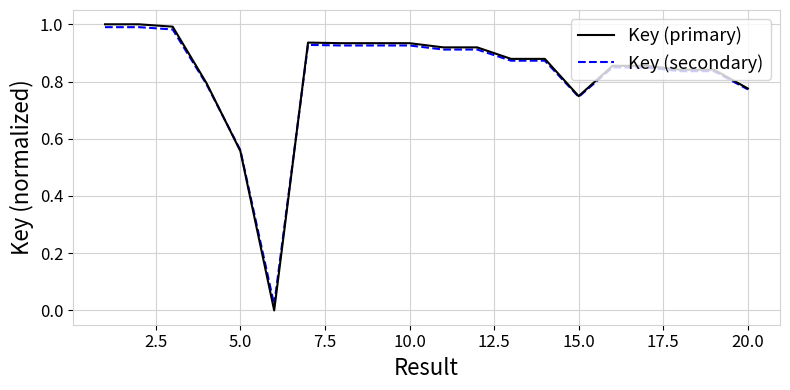

Which series has the largest range (max minus min)?

Key (primary)